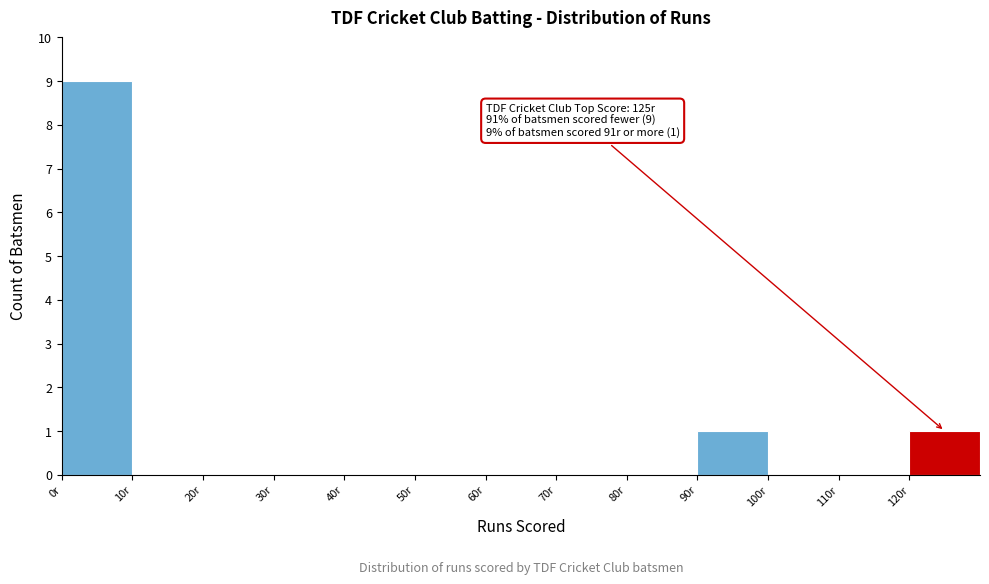

Which range on the x-axis has the tallest bar?

0 to 10